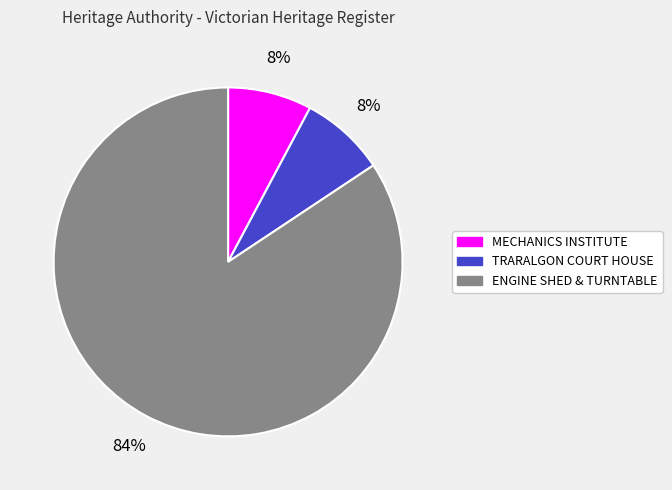

To the nearest percent, what is the average slice percentage?

33%